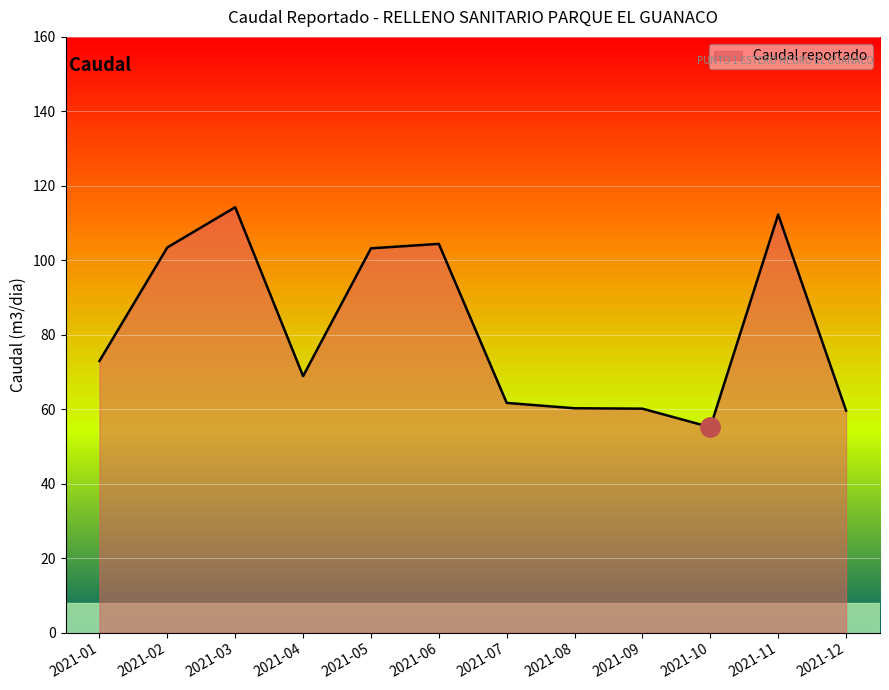

Which category has the highest value across all series?

2021-03